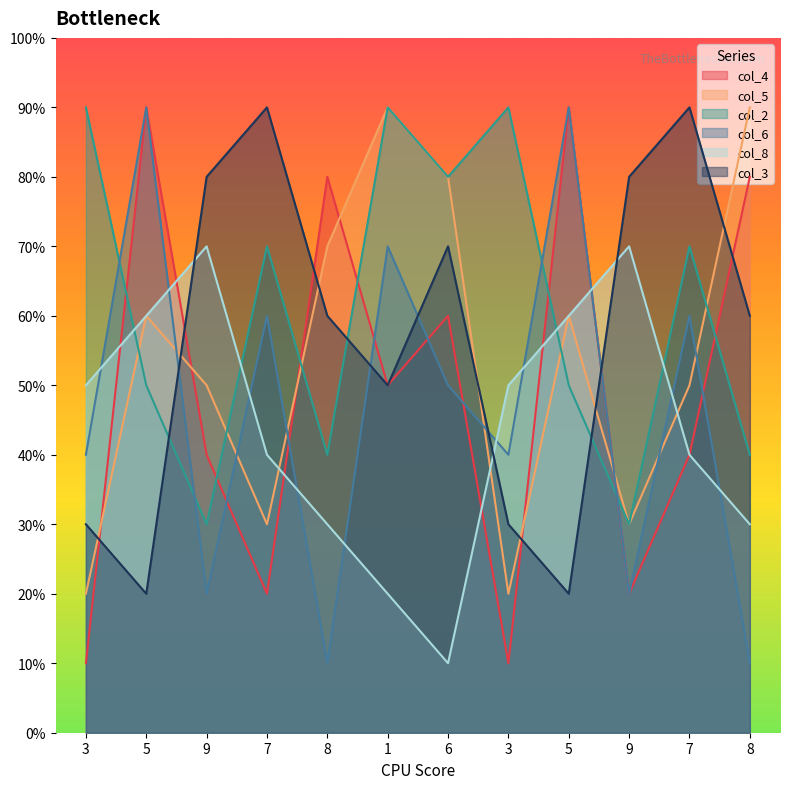

What is the label of the 6th point from the left?

1